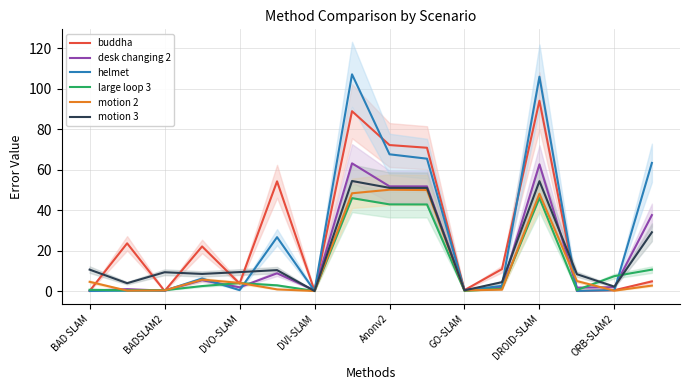

Rank the series by their maximum value, from lowest to highest.

large loop 3, motion 2, motion 3, desk changing 2, buddha, helmet